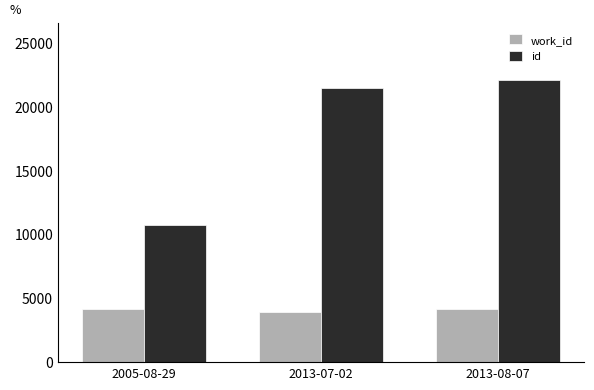

What is the total value across all series at 2013-07-02?

25379